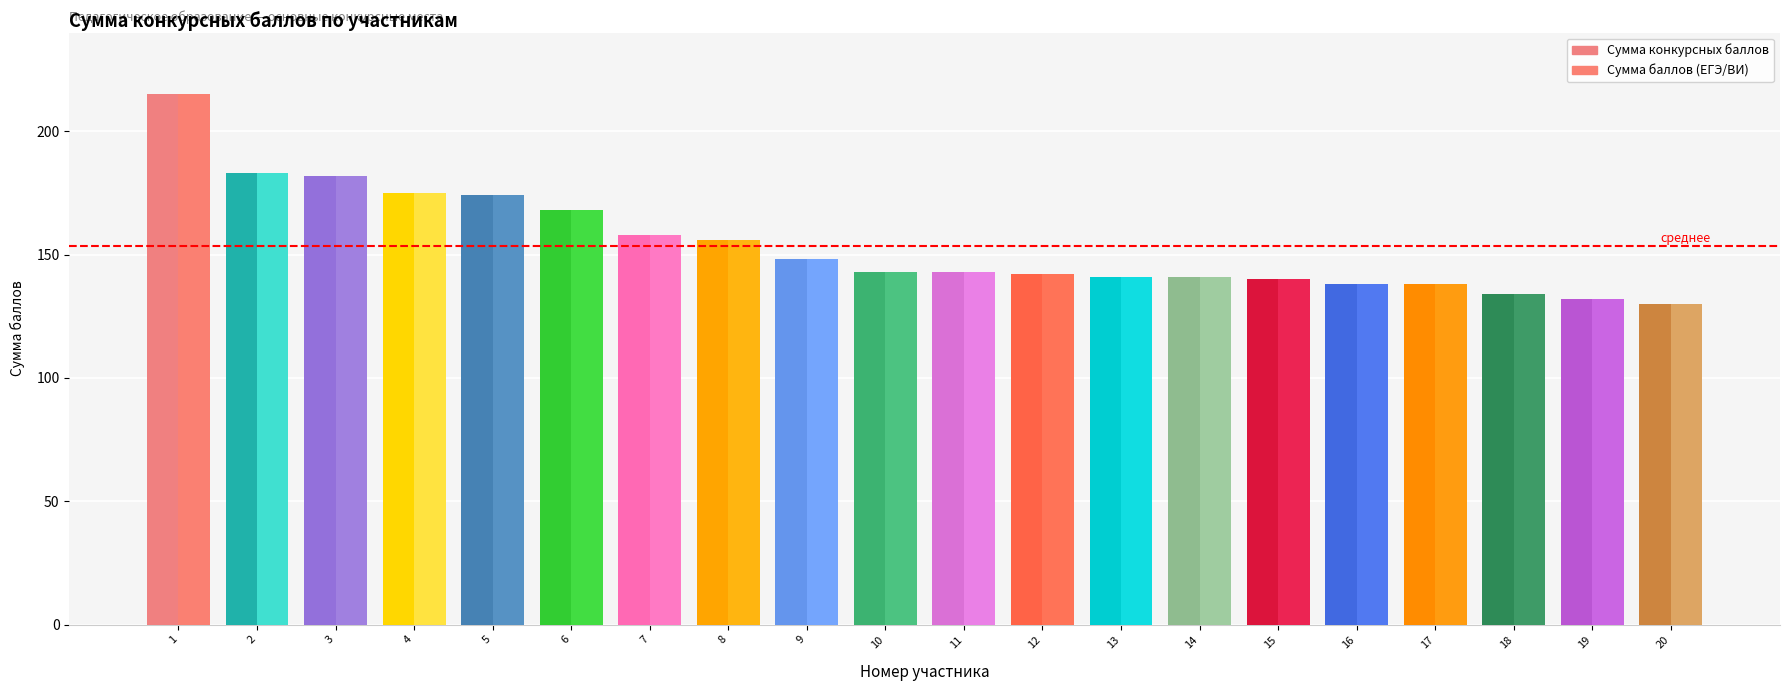

What is the total value across all series at 13?

282